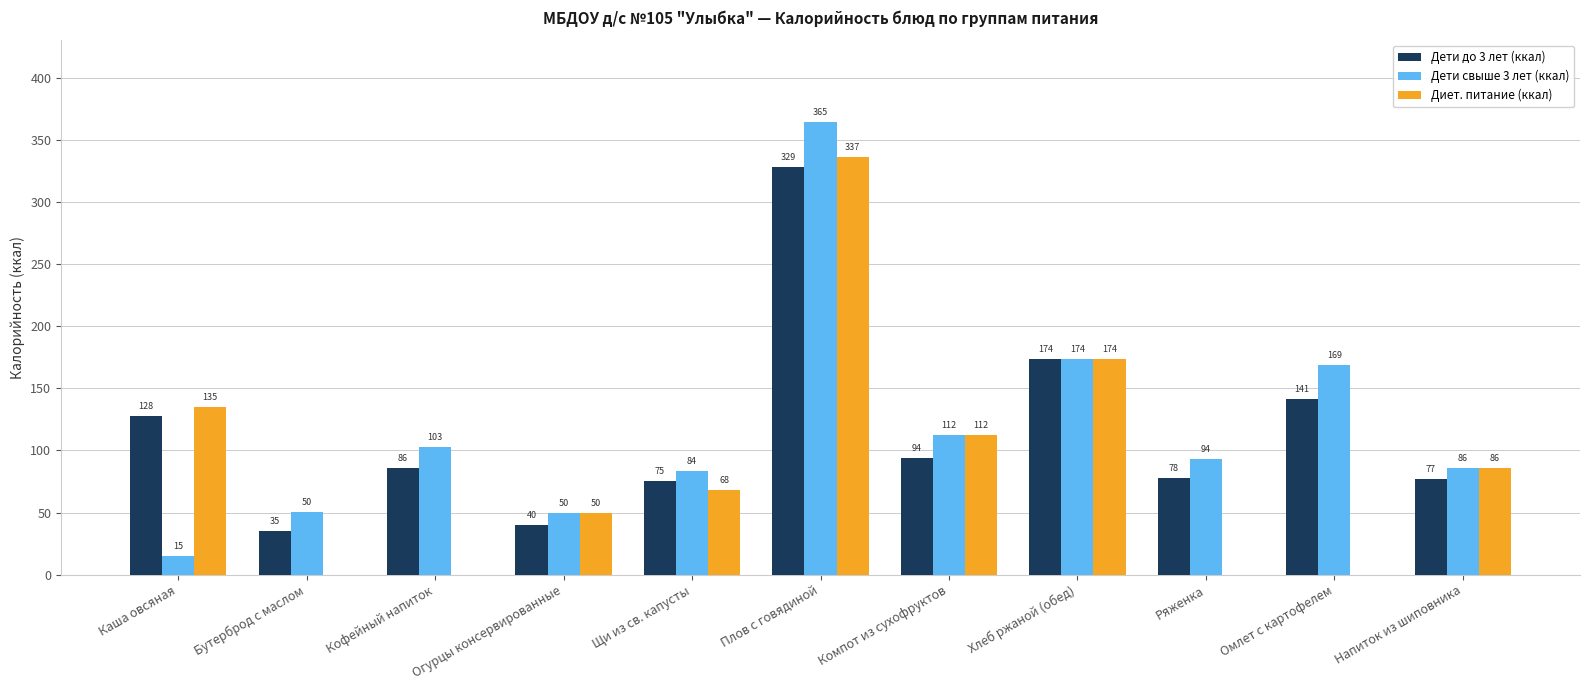

What is the sum of all Диет. питание (ккал) values?

961.8